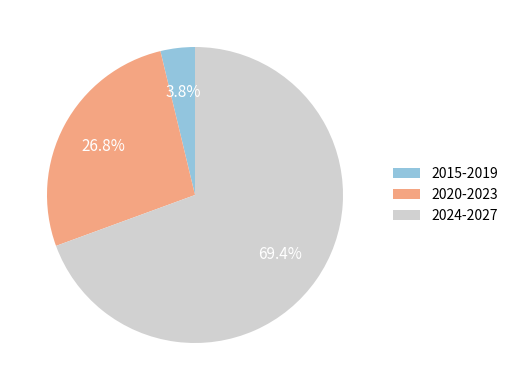

Is there any slice that represents more than half of the pie?

Yes